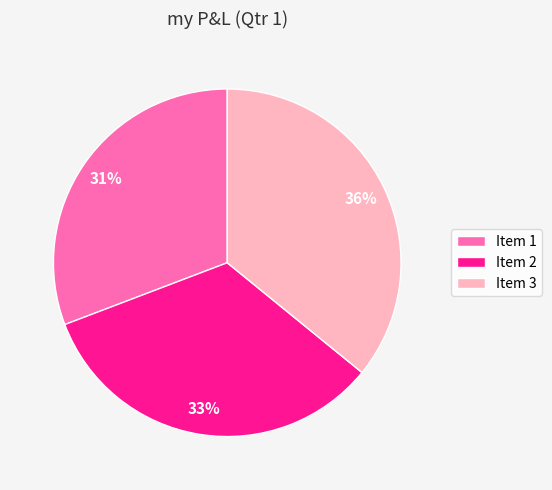

To the nearest percent, what percentage of the pie is Item 3?

36%